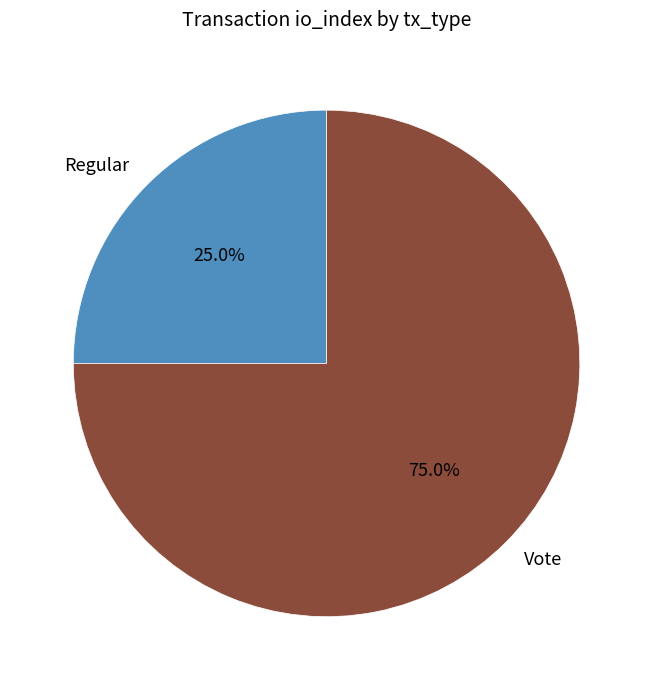

Does Vote account for over 50% of the chart?

Yes